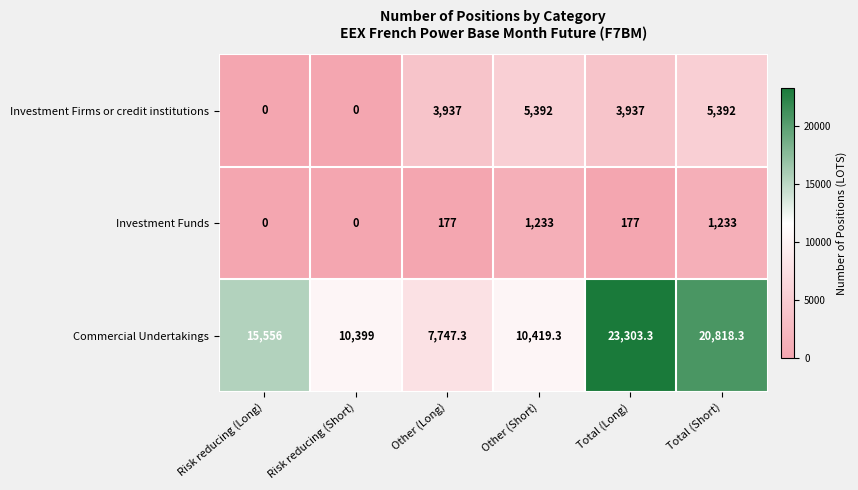

What is the difference between the Investment Firms or credit institutions values at Total (Long) and Risk reducing (Long)?

3937.0